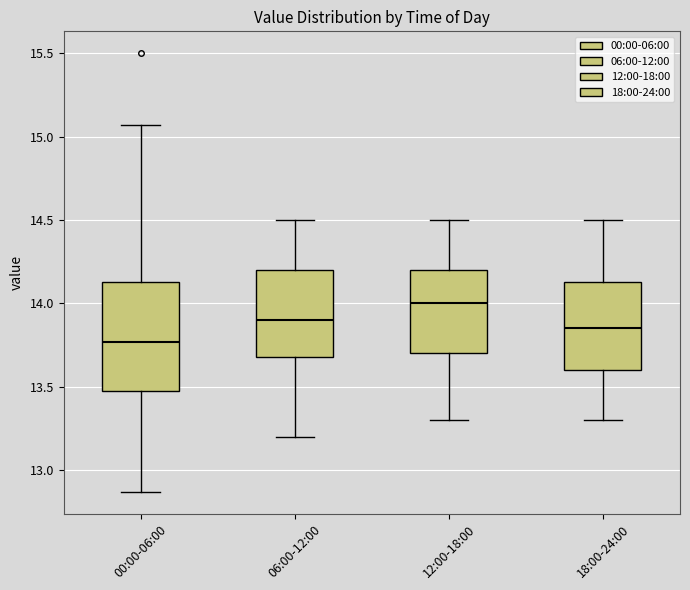

Reading left to right, transcribe this box plot: for each box, give where its median line is, the range the box spans, and where its two whiskers end, as read against the y-axis. The values are not printed on the chart, so give them approximately, as read against the axis.

00:00-06:00: median 13.75, box 13.50 to 14.15, whiskers 12.85 to 15.05
06:00-12:00: median 13.90, box 13.70 to 14.20, whiskers 13.20 to 14.50
12:00-18:00: median 14.00, box 13.70 to 14.20, whiskers 13.30 to 14.50
18:00-24:00: median 13.85, box 13.60 to 14.15, whiskers 13.30 to 14.50